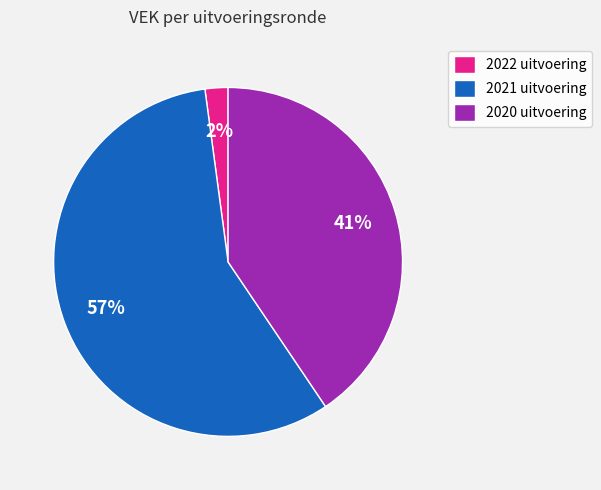

The 2020 uitvoering slice represents 32% of the pie. True or false?

False